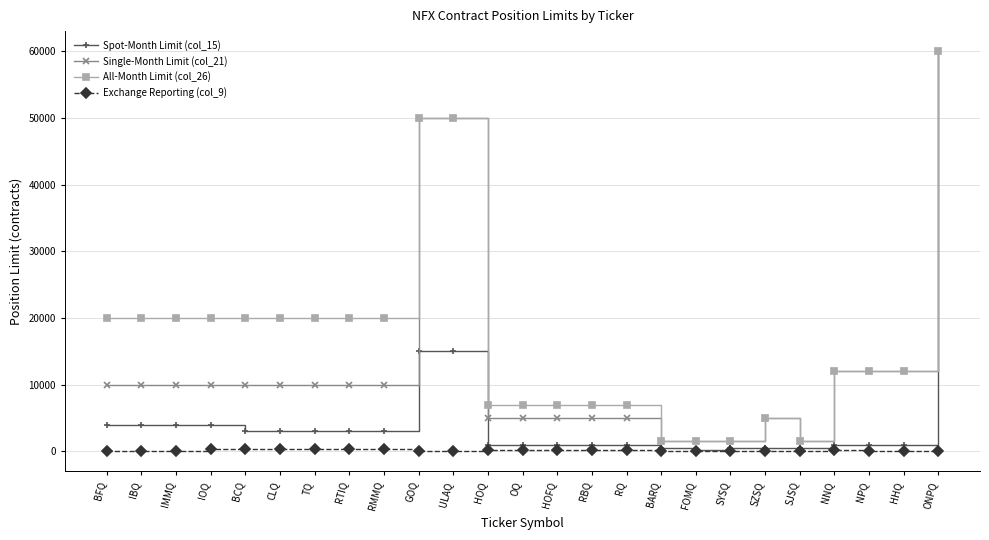

What is the total value across all series at HOFQ?

13250